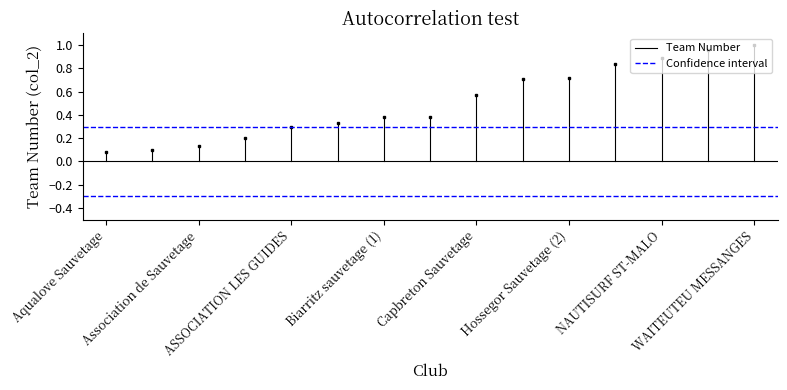

What is the total value across all series at Aqualove Sauvetage?

0.3